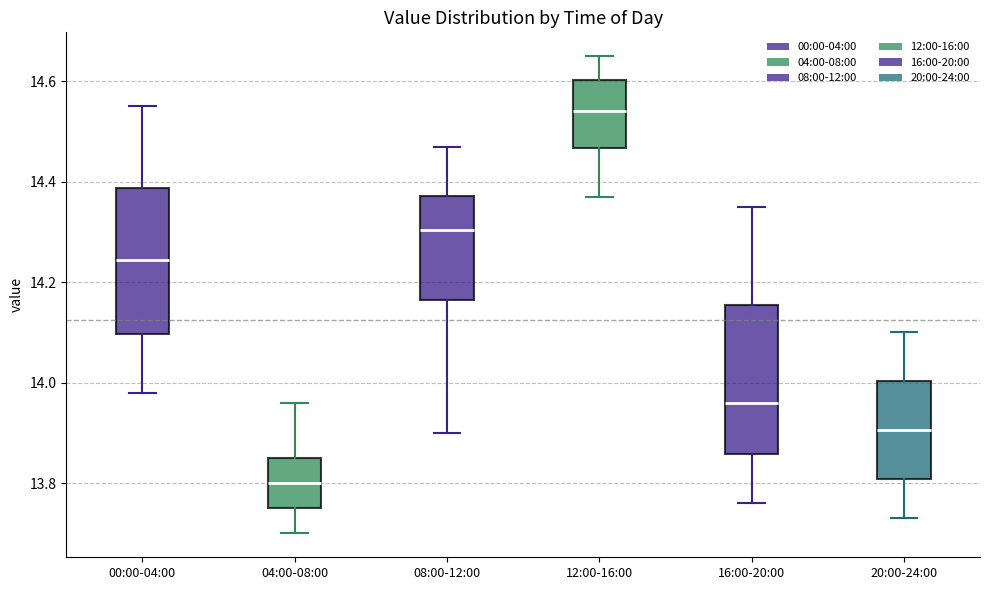

Reading left to right, transcribe this box plot: for each box, give where its median line is, the range the box spans, and where its two whiskers end, as read against the y-axis. The values are not printed on the chart, so give them approximately, as read against the axis.

00:00-04:00: median 14.24, box 14.10 to 14.38, whiskers 13.98 to 14.56
04:00-08:00: median 13.80, box 13.76 to 13.86, whiskers 13.70 to 13.96
08:00-12:00: median 14.30, box 14.16 to 14.38, whiskers 13.90 to 14.48
12:00-16:00: median 14.54, box 14.46 to 14.60, whiskers 14.38 to 14.66
16:00-20:00: median 13.96, box 13.86 to 14.16, whiskers 13.76 to 14.36
20:00-24:00: median 13.90, box 13.80 to 14.00, whiskers 13.74 to 14.10